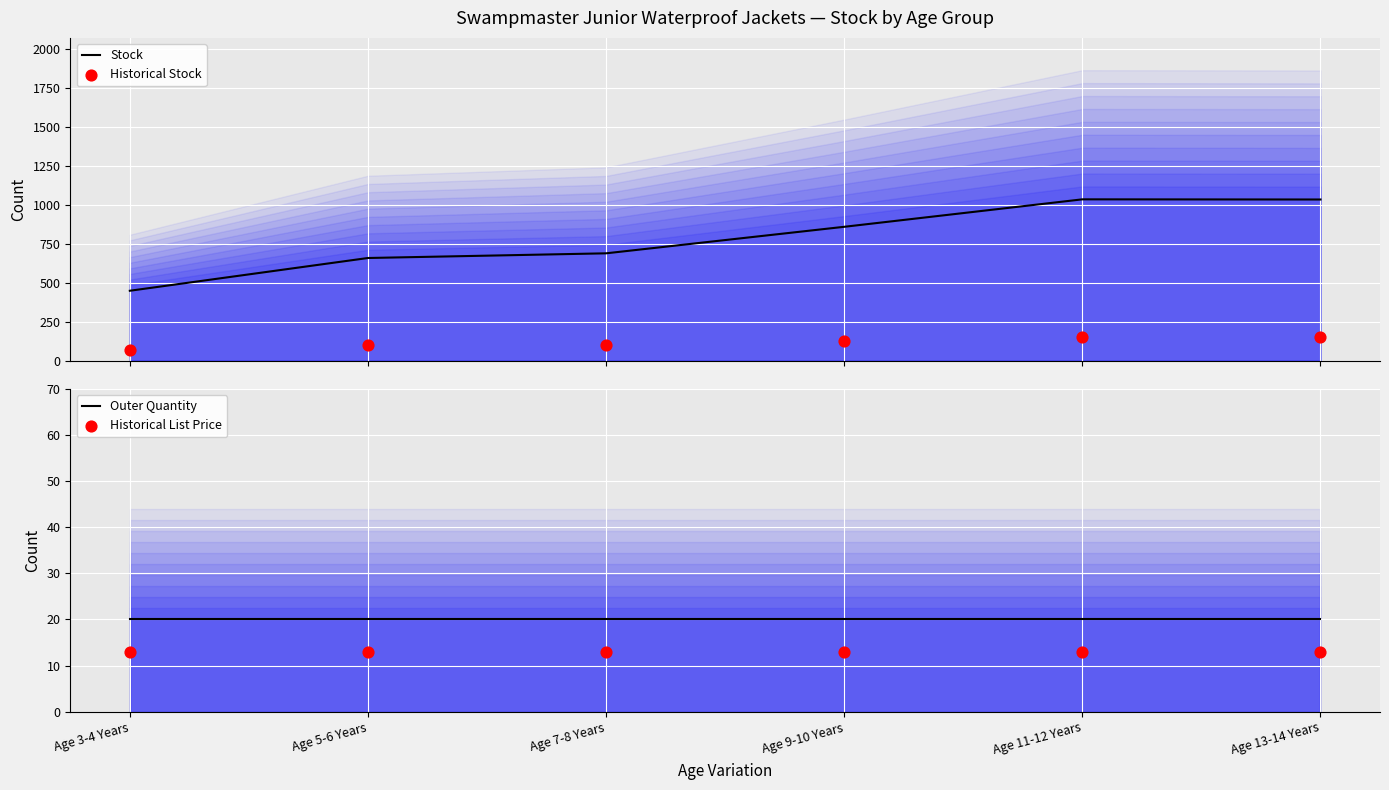

Which series has the widest spread of Y values?

Stock